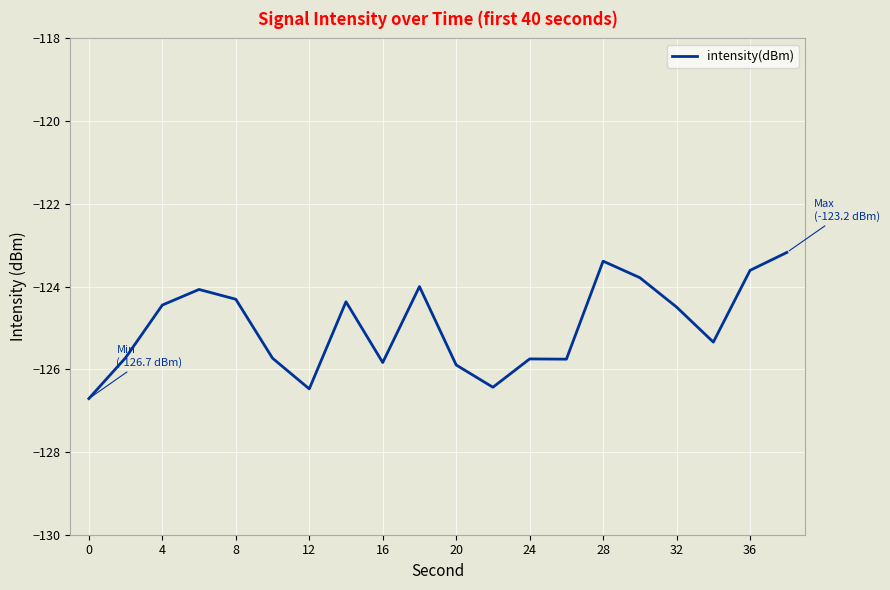

What is the minimum value shown in the chart?

-126.7